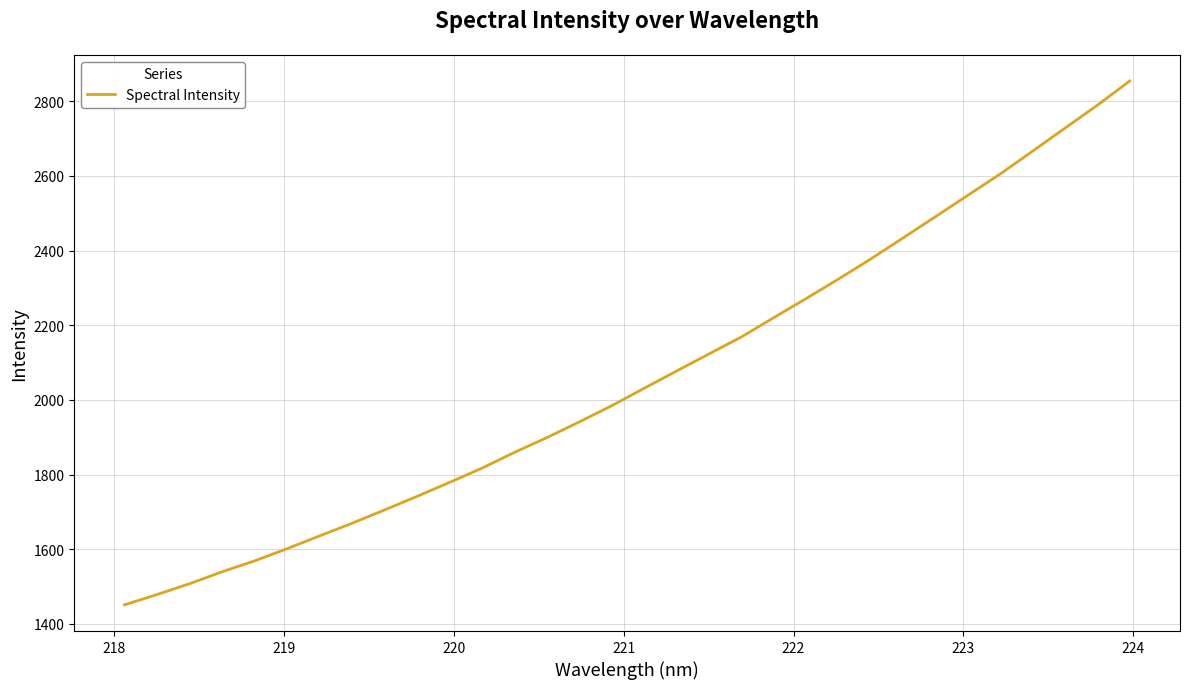

What is the minimum value shown in the chart?

1451.0